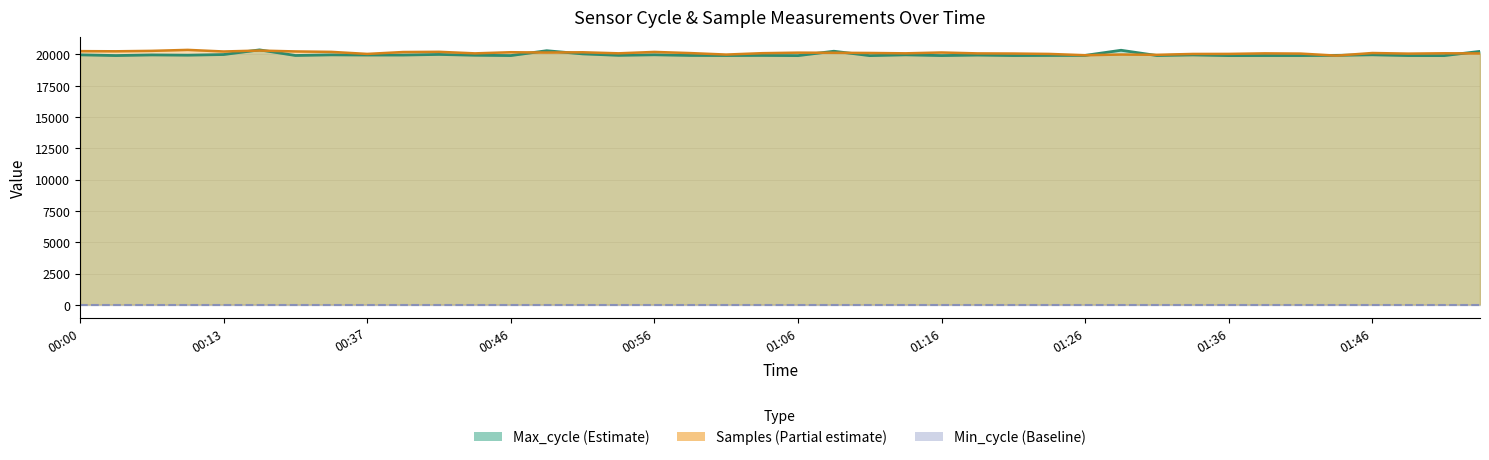

What is the difference between the second highest and minimum values in the Max_cycle series?

428.0